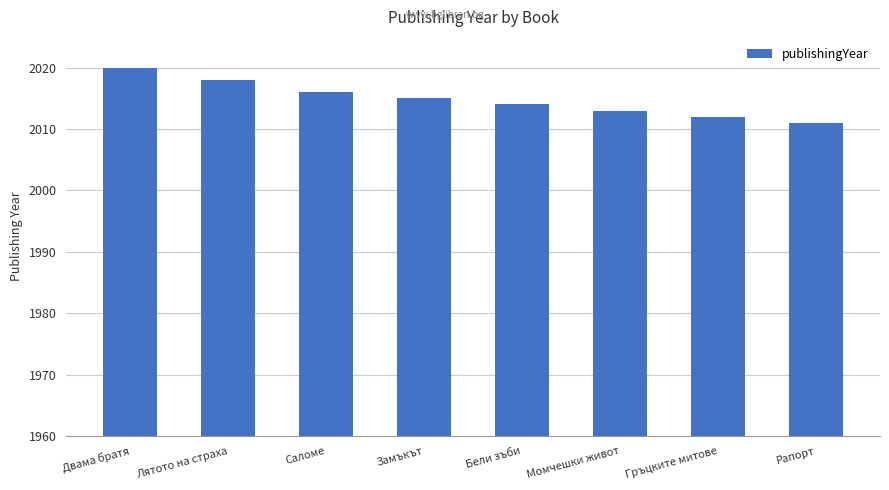

How many data points are less than 2015?

4